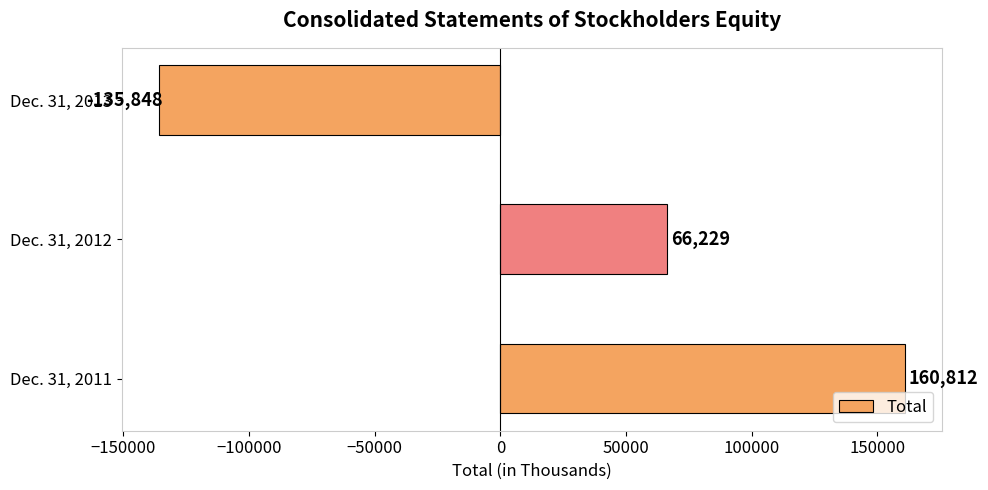

What is the difference between the second highest and minimum values?

202077